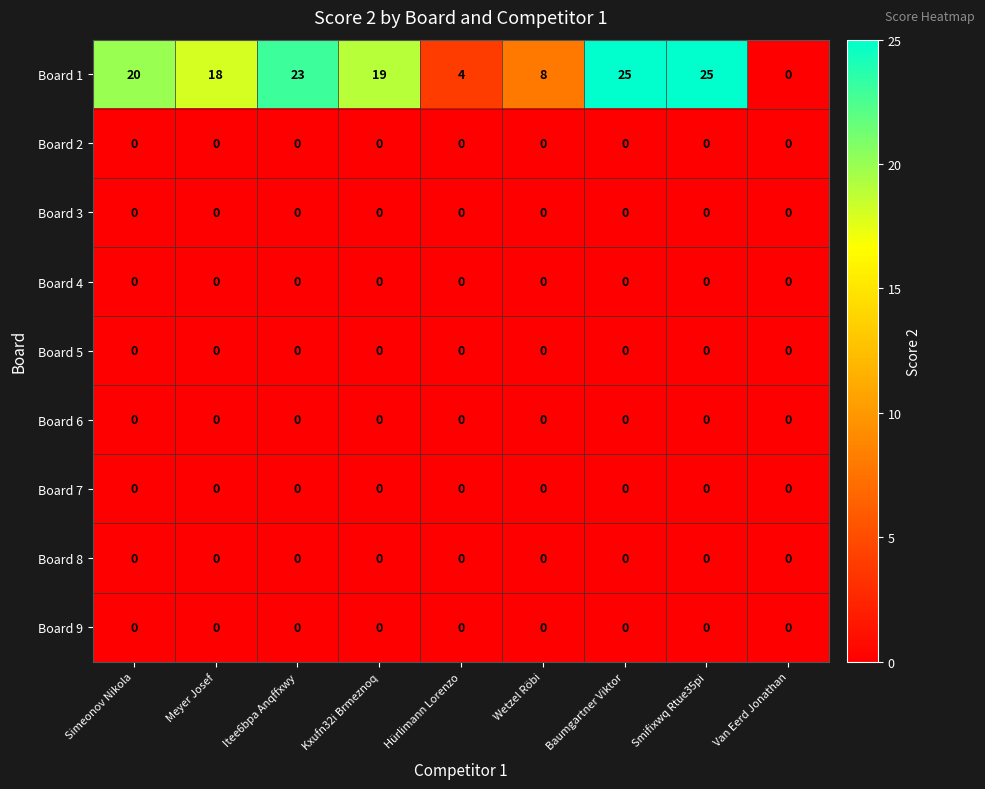

Which series has the largest total across all categories?

Board 1